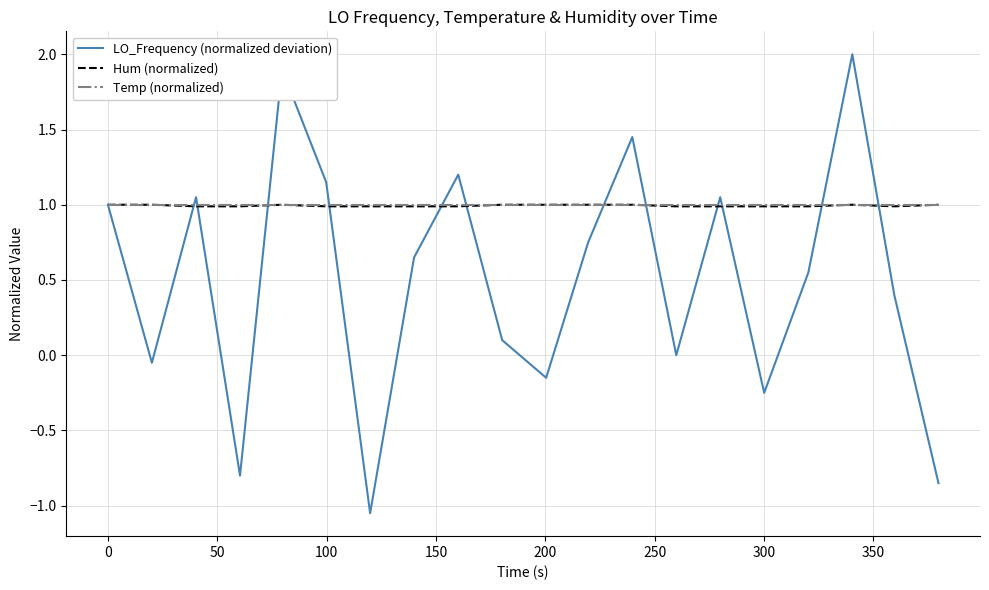

What are all the series names shown in the legend?

LO_Frequency (normalized deviation), Hum (normalized), Temp (normalized)